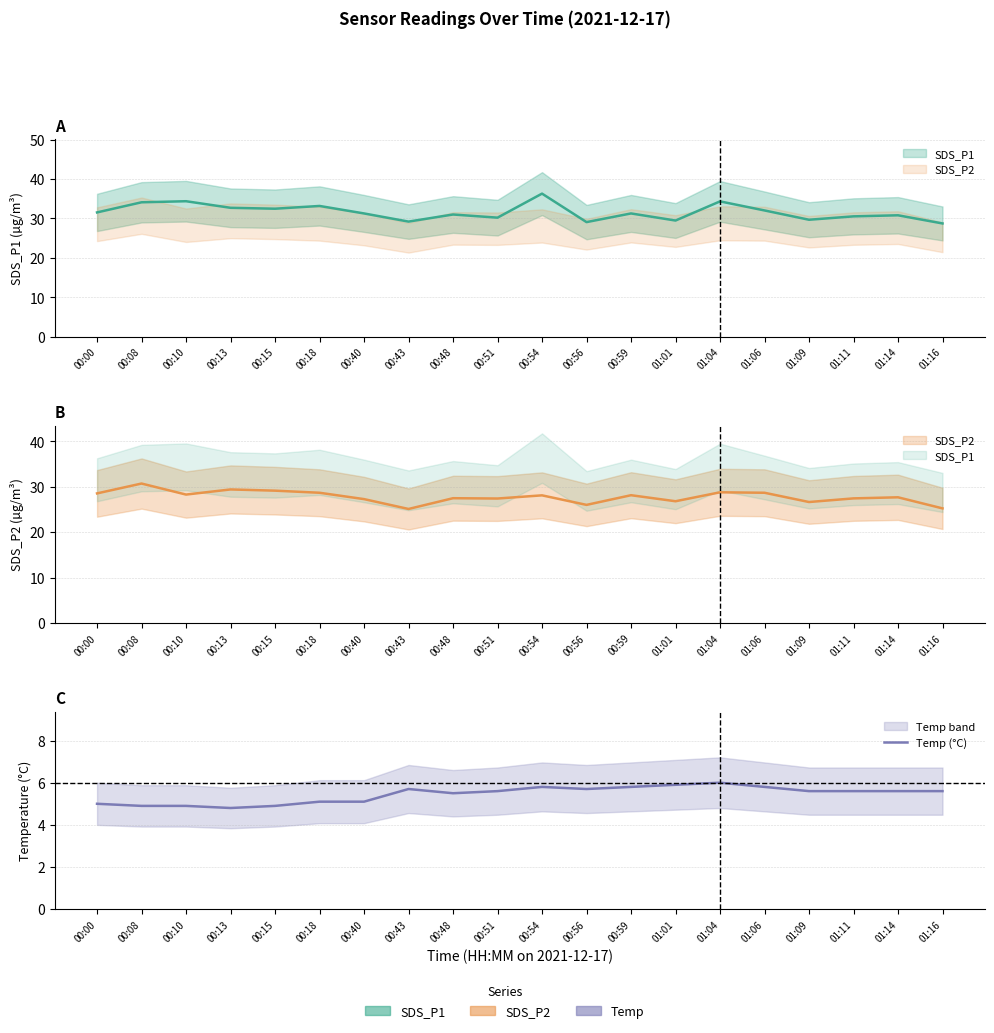

Which category has the highest value across all series?

01:04